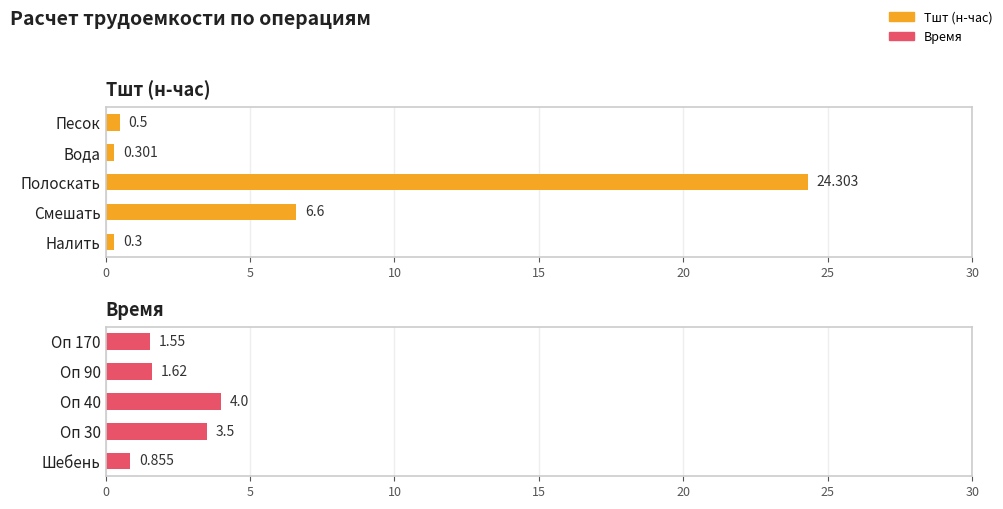

Does the chart contain any negative values?

No